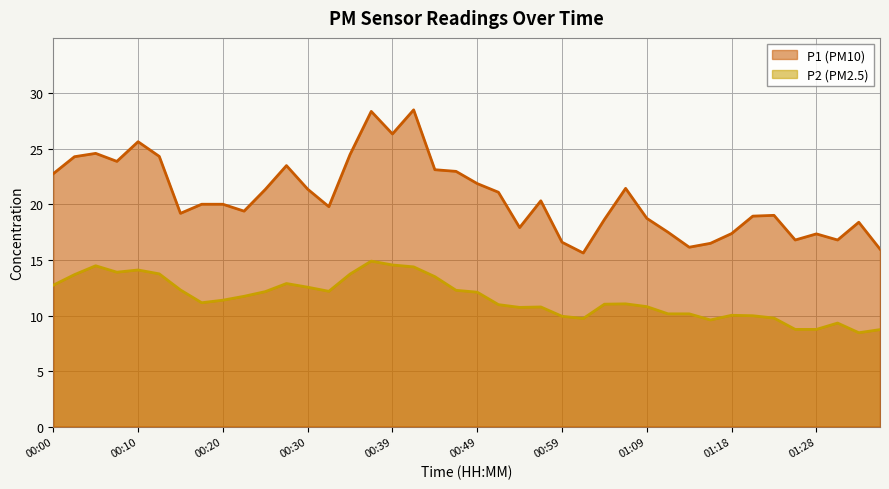

What is the sum of all P2 values?

463.1